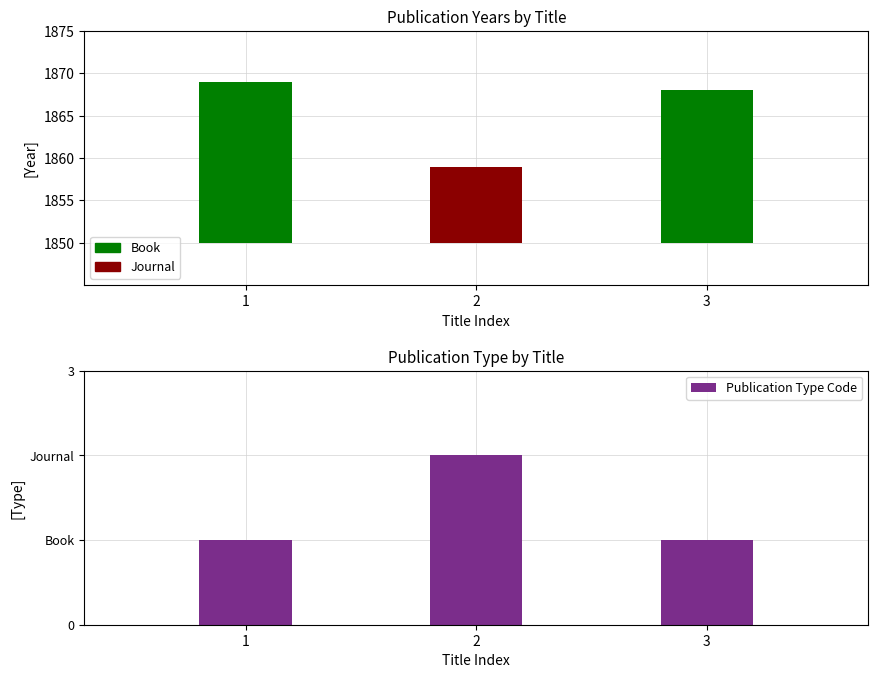

True or false: the data shows 1 at 1.

True